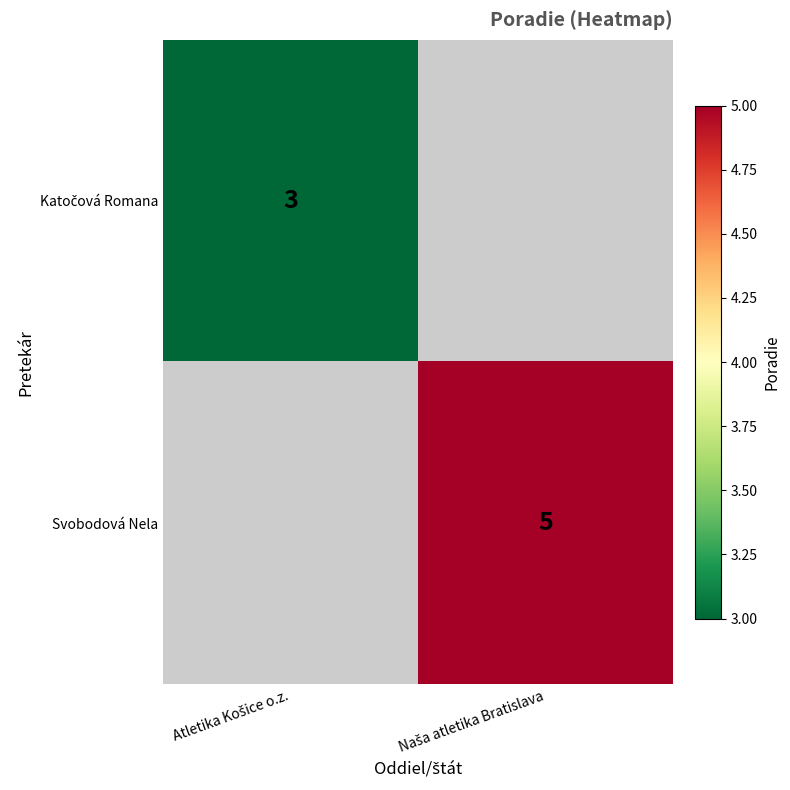

At which category does the chart reach its minimum across all series?

Atletika Košice o.z.